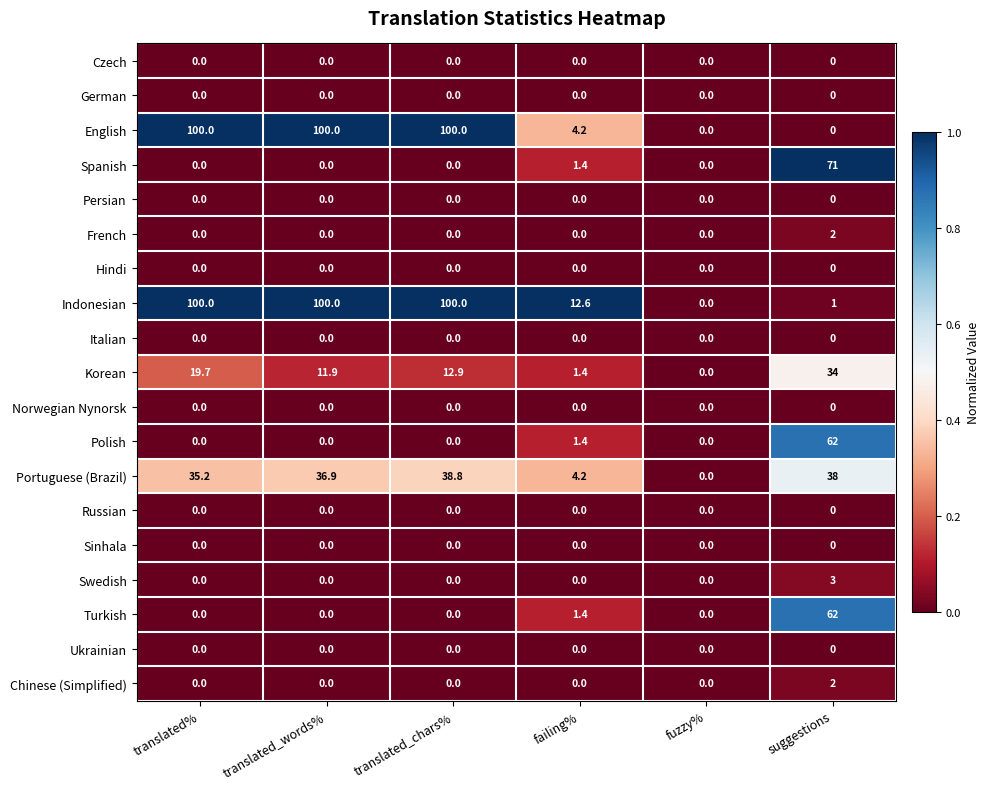

What is the greatest value displayed?

100.0